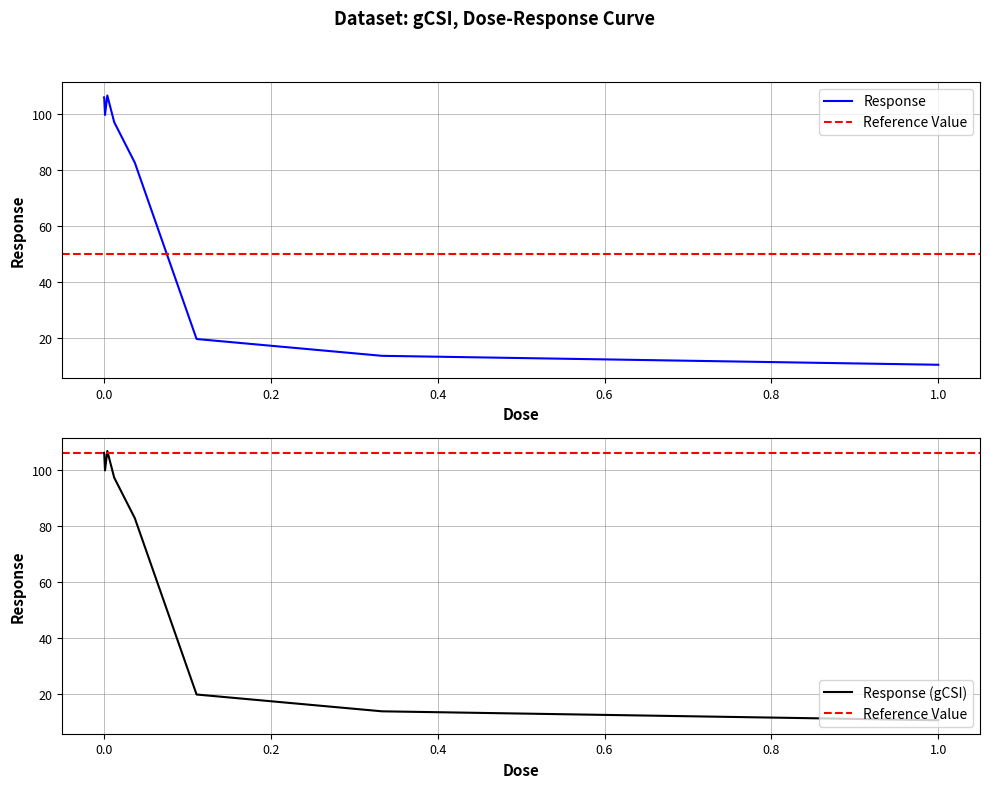

Which has a higher value, 0.000153 or 0.001375?

0.000153